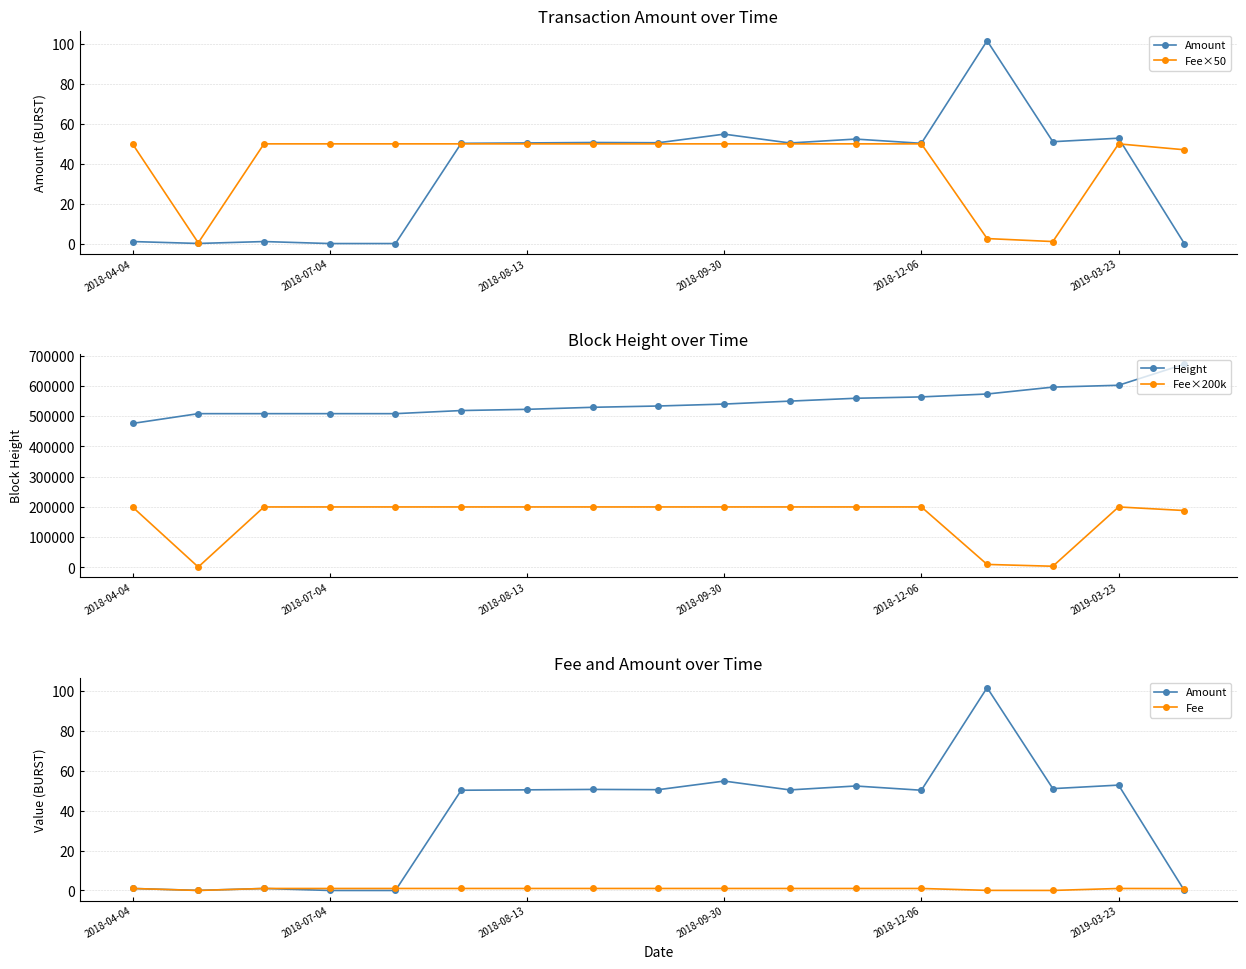

Does the chart have visible grid lines?

Yes